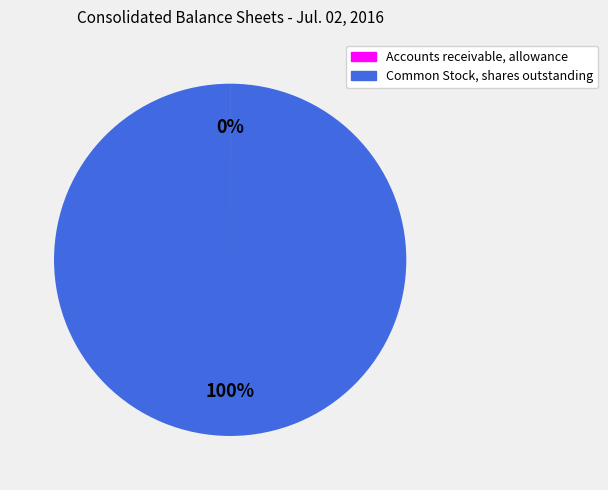

Is there a majority slice in this chart?

Yes